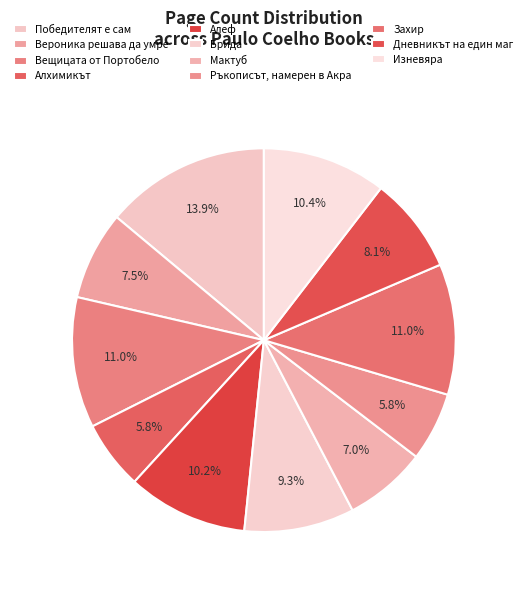

Rank the categories by value from lowest to highest.

Алхимикът, Ръкописът, намерен в Акра, Мактуб, Вероника решава да умре, Дневникът на един маг, Брида, Алеф, Изневяра, Вещицата от Портобело, Захир, Победителят е сам